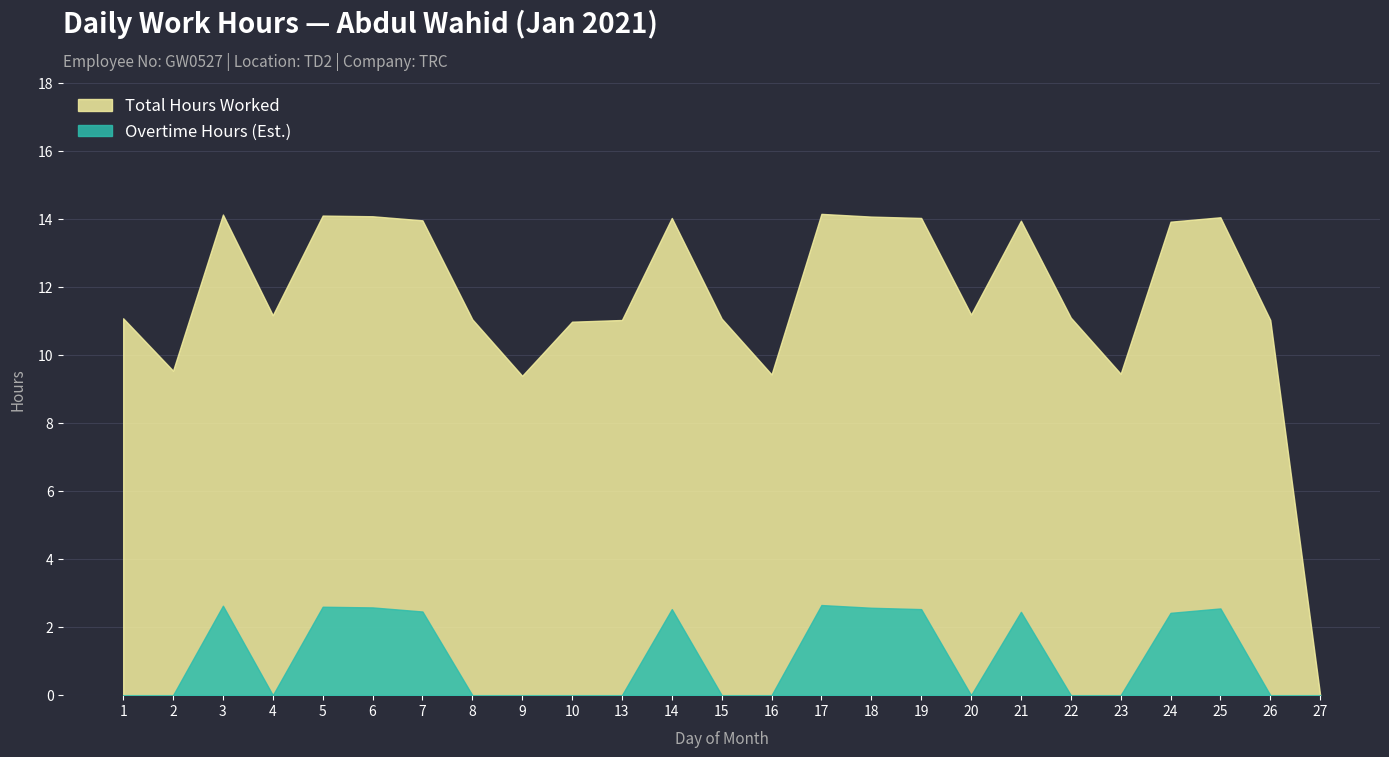

The Total Hours Worked series shows 5.7 at 9. True or false?

False